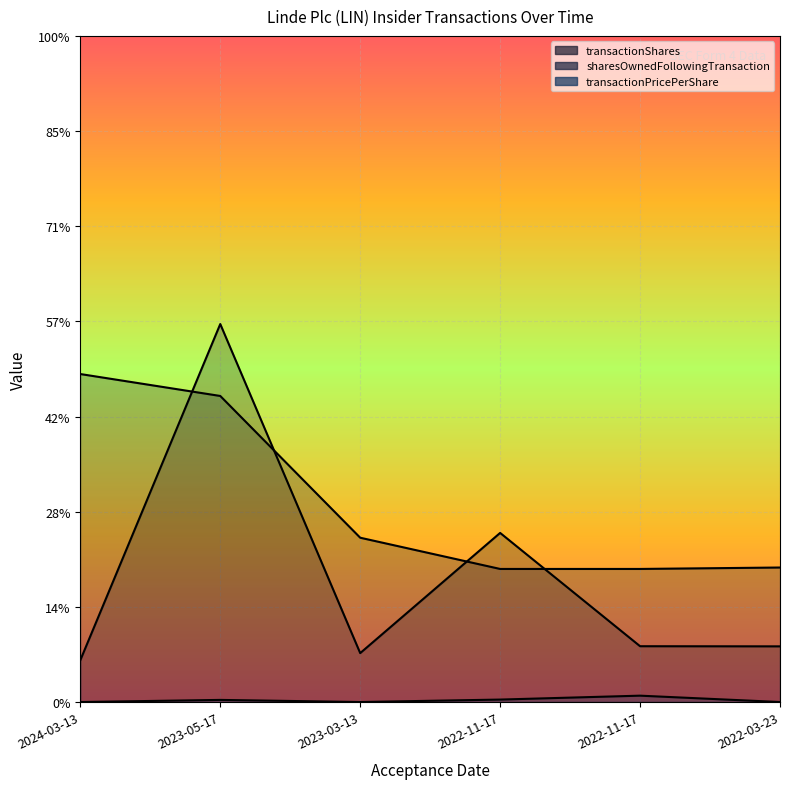

What is the value of the sharesOwnedFollowingTransaction point at the 2nd from the left?

16081.0